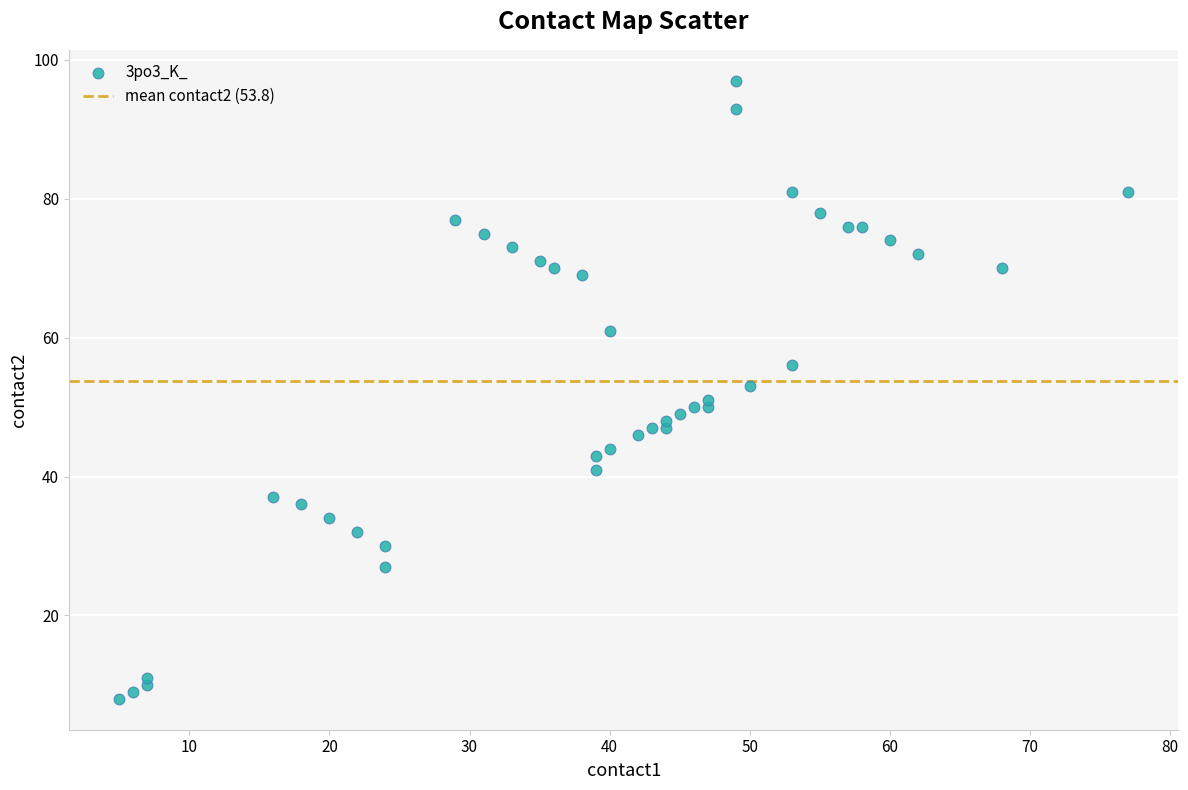

What is the range of Y values (max minus min)?

89